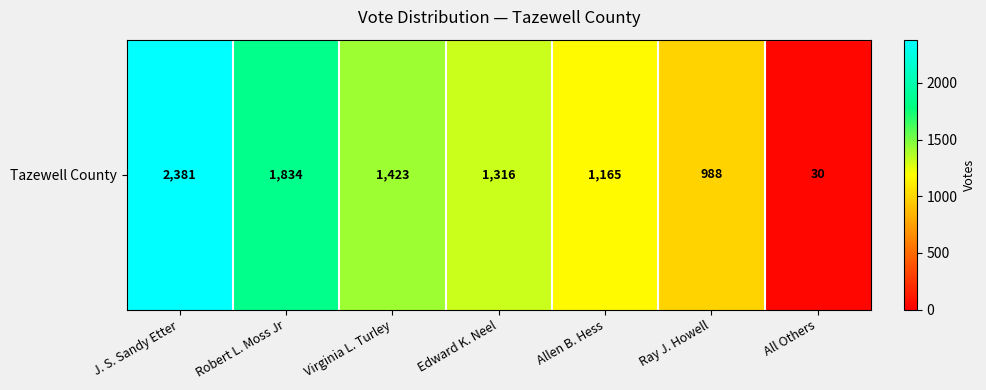

List the labels in order of value, largest first.

J. S. Sandy Etter, Robert L. Moss Jr, Virginia L. Turley, Edward K. Neel, Allen B. Hess, Ray J. Howell, All Others